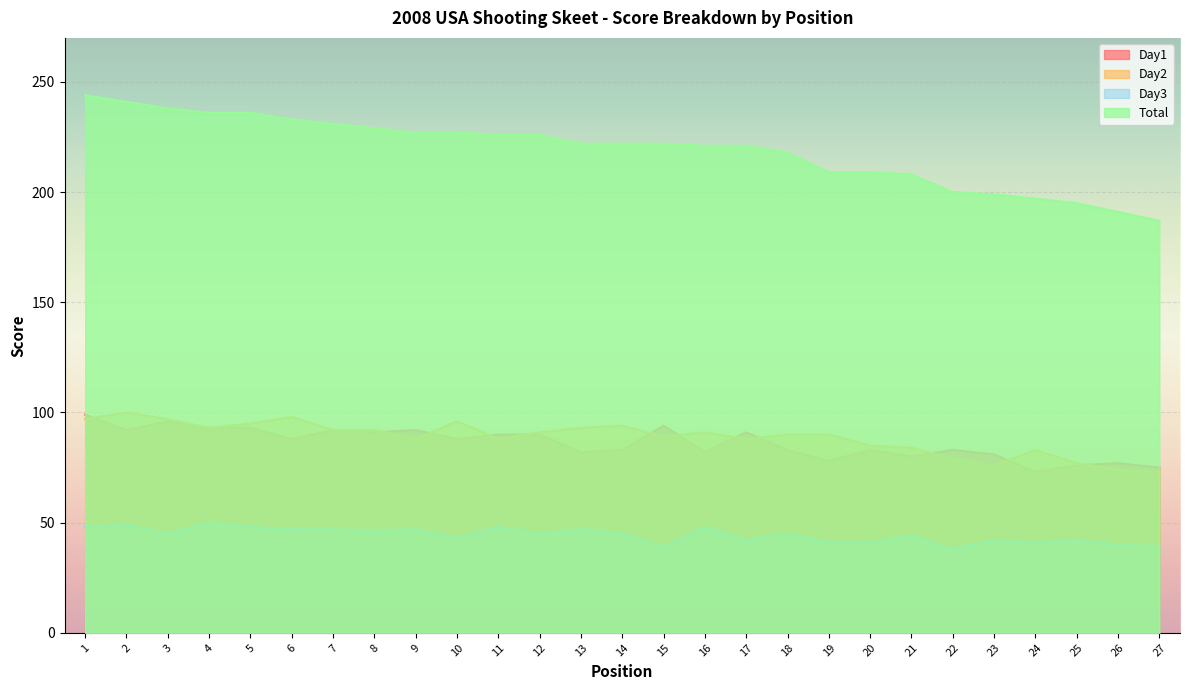

List the series in order of their peak value, lowest first.

Day3, Day1, Day2, Total